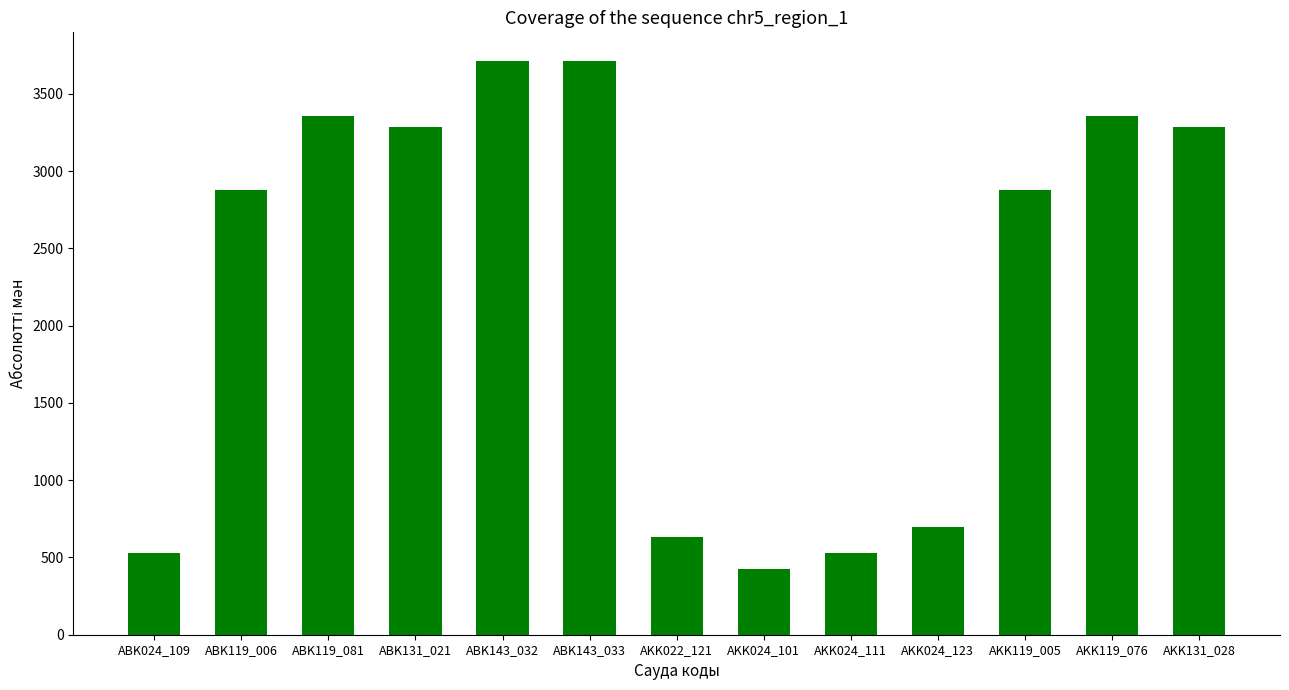

Which has a higher value, ABK119_006 or ABK143_033?

ABK143_033